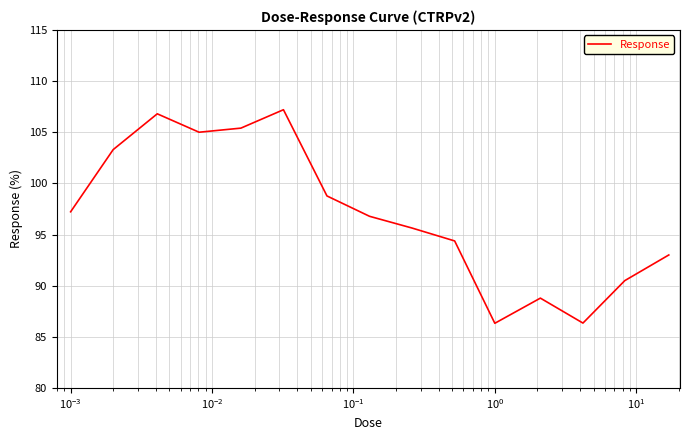

What is the difference between the maximum and minimum values?

20.9